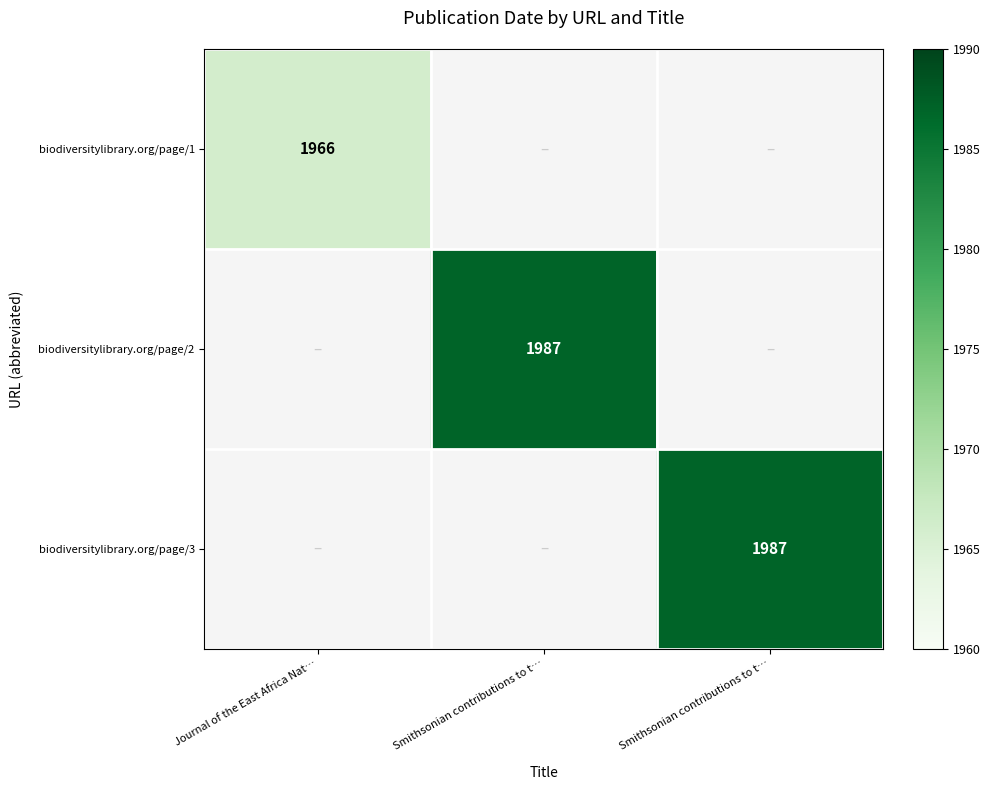

Rank the series by their maximum value, from lowest to highest.

biodiversitylibrary.org/page/1, biodiversitylibrary.org/page/2, biodiversitylibrary.org/page/3